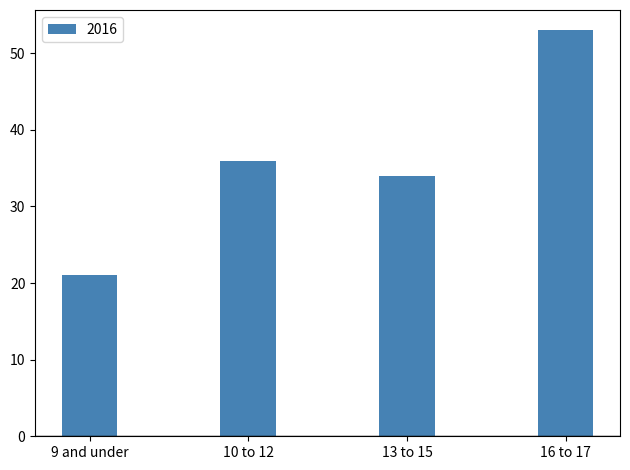

At which label is the value closest to 37?

10 to 12